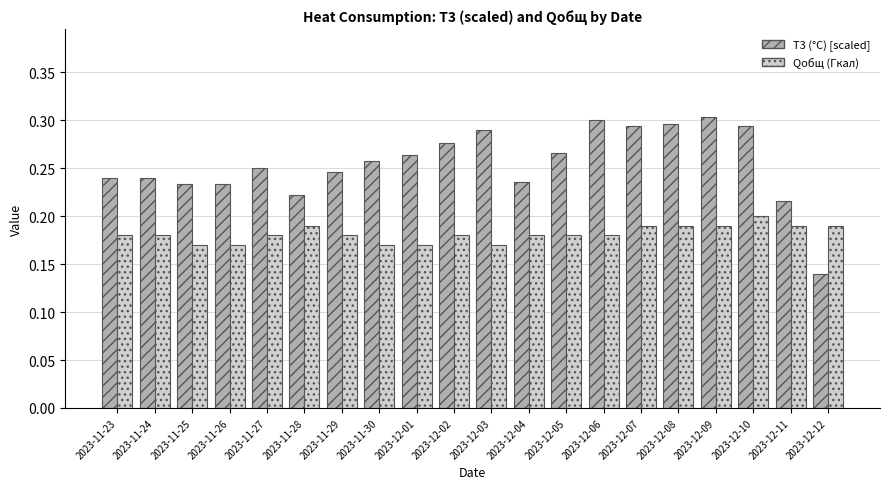

What is the total value across all series at 2023-11-25?

0.4